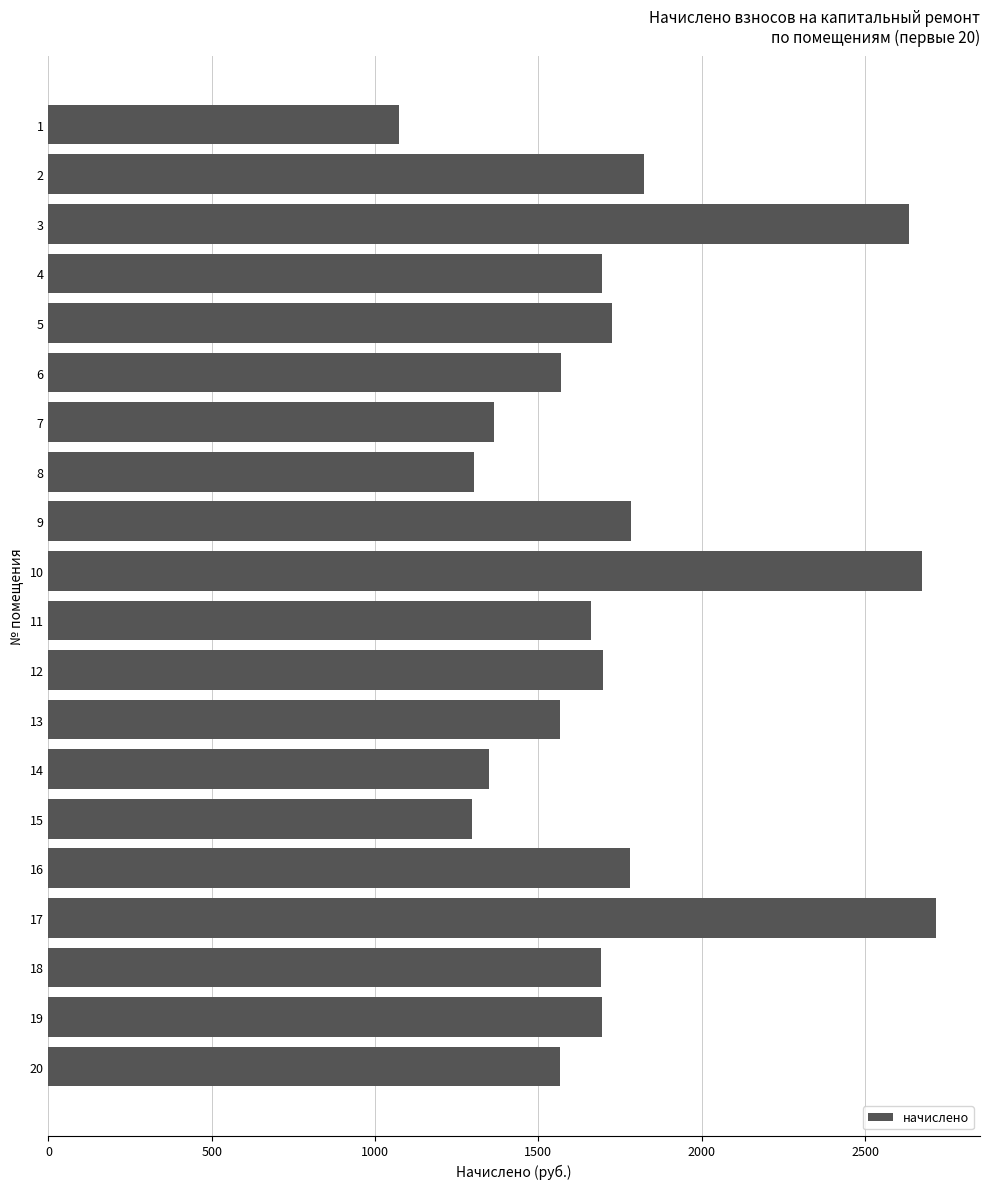

Is it true that the value at 12 is 3043.7?

False